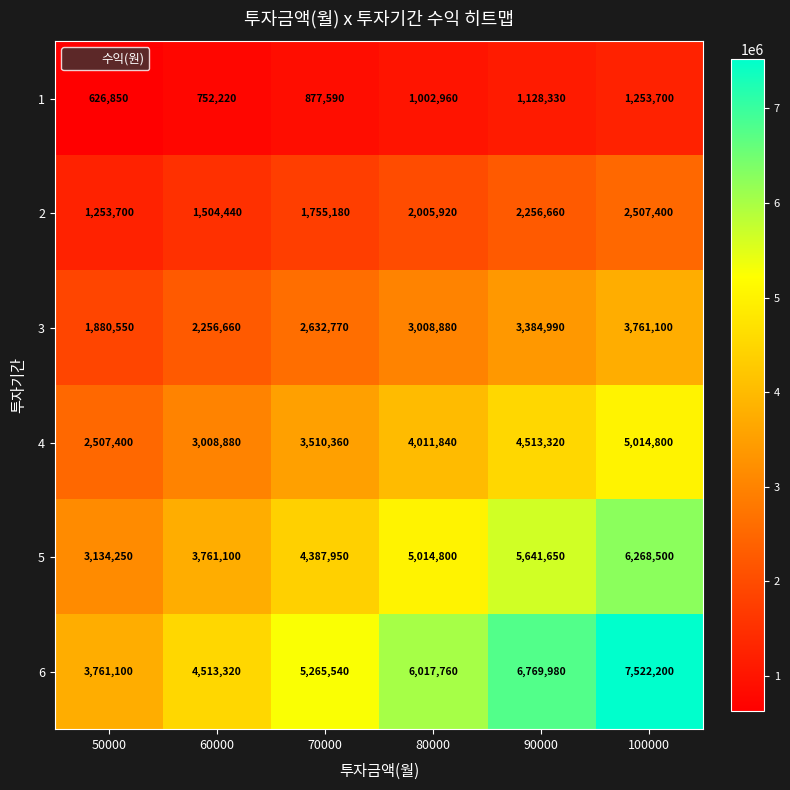

What is the total value across all series at 90000?

23694930